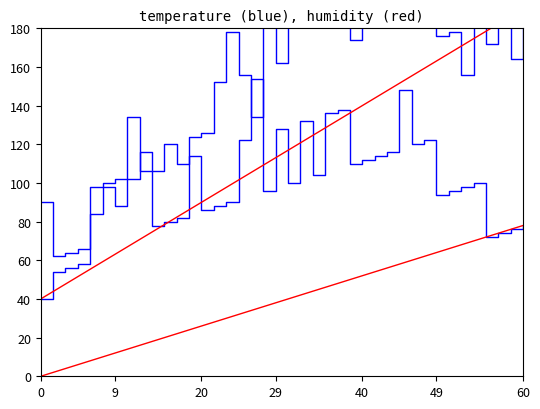

At which category is the sum across all series the highest?

31